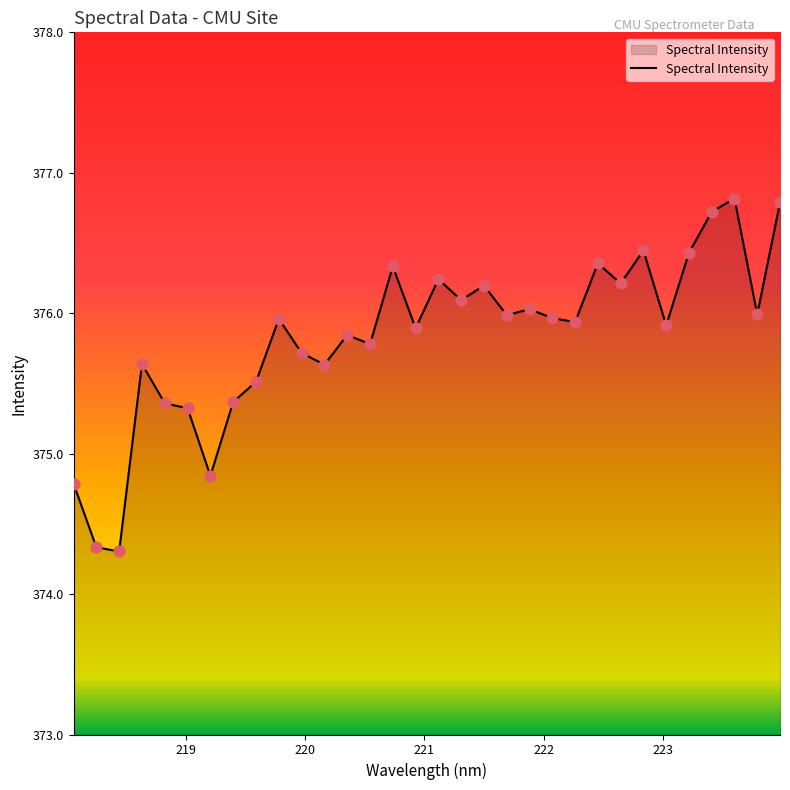

What is the maximum value shown in the chart?

376.8